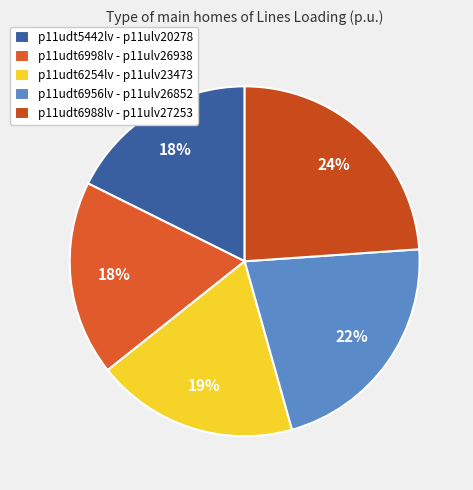

Count the number of slices in the pie.

5